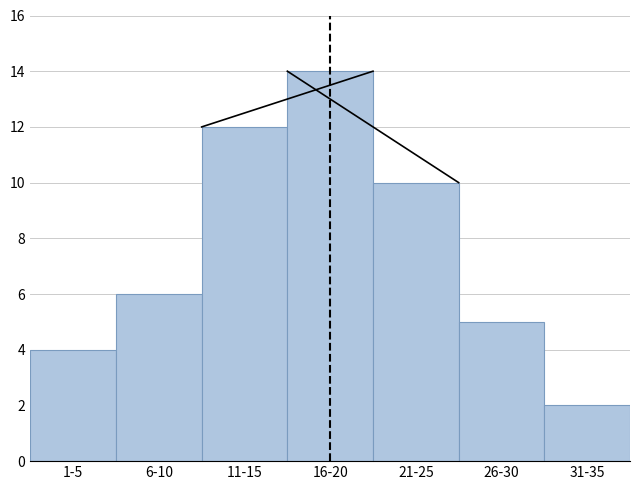

Reading left to right, what are all the values shown in this chart?

1-5=4	6-10=6	11-15=12	16-20=14	21-25=10	26-30=5	31-35=2